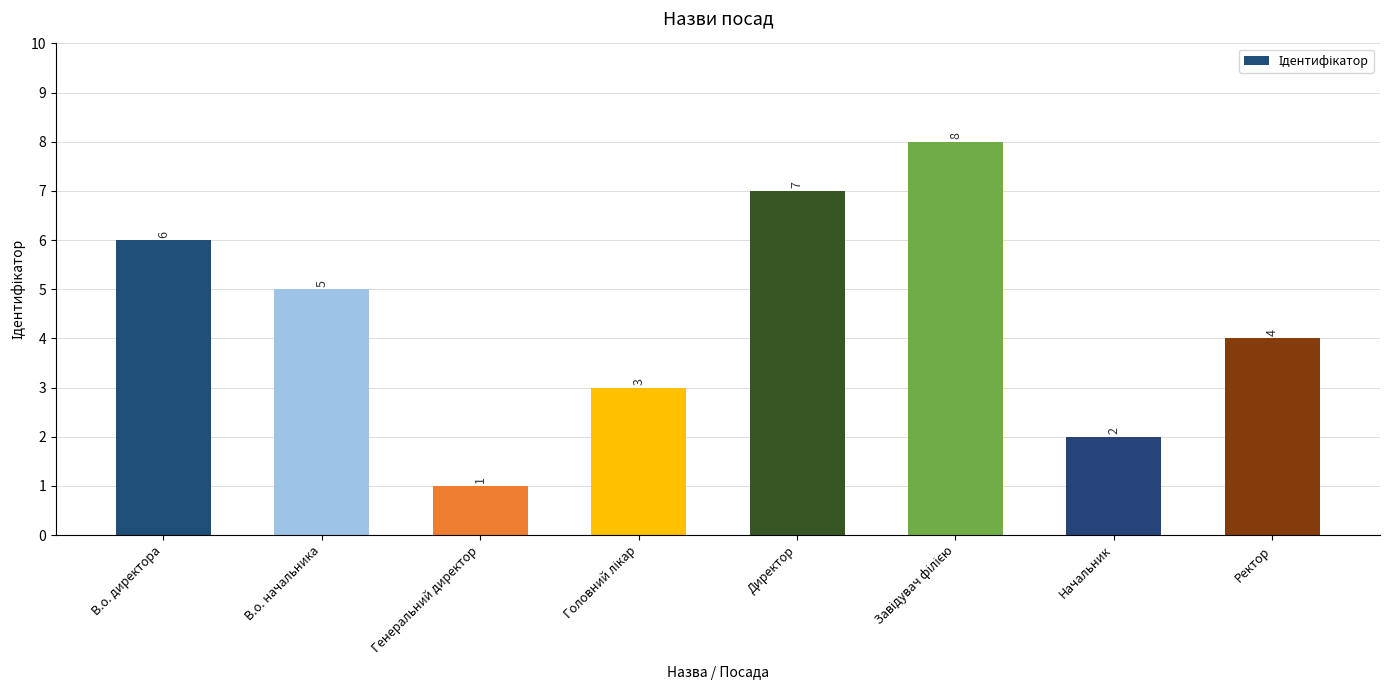

The chart shows a value of 5 at В.о. начальника. True or false?

True